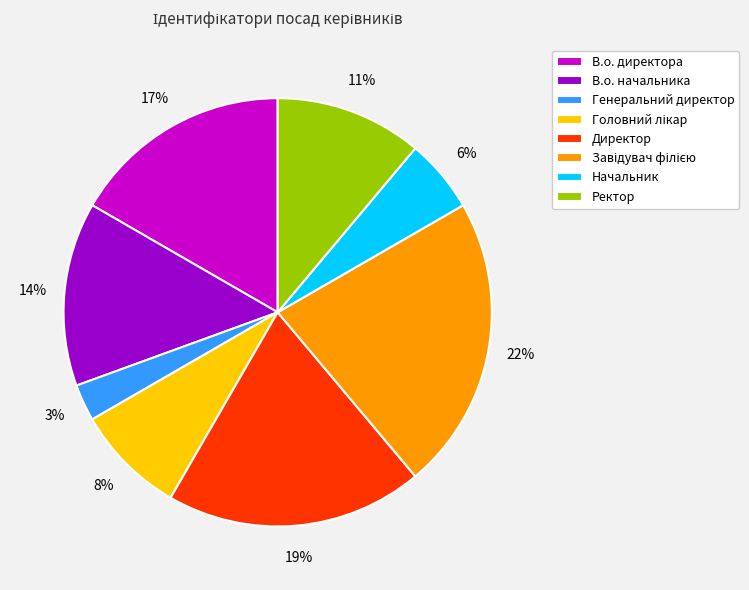

To the nearest percent, what percentage of the pie is В.о. начальника?

14%